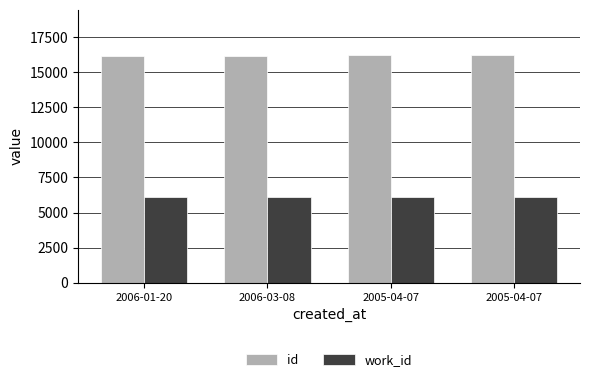

List the labels in order of id value, smallest first.

2006-01-20, 2006-03-08, 2005-04-07, 2005-04-07